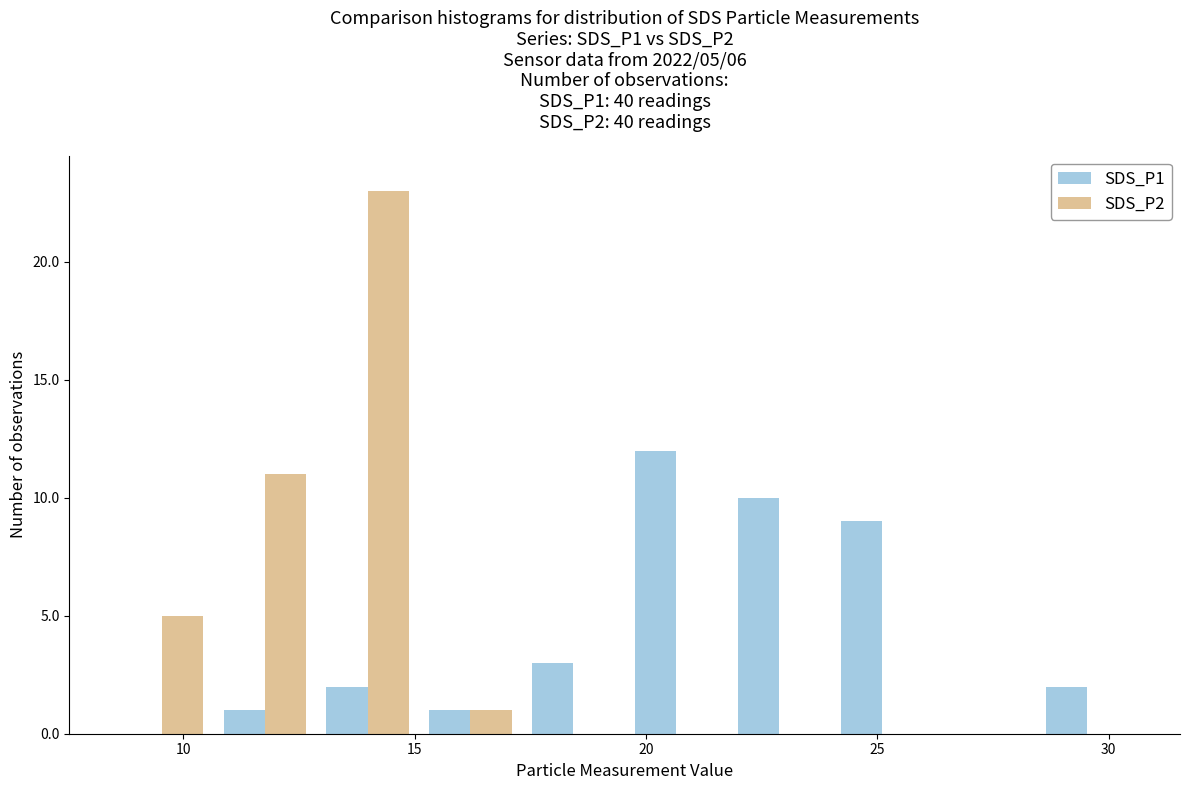

In the SDS_P1 series, which range on the x-axis has the tallest bar?

19.5 to 22.0